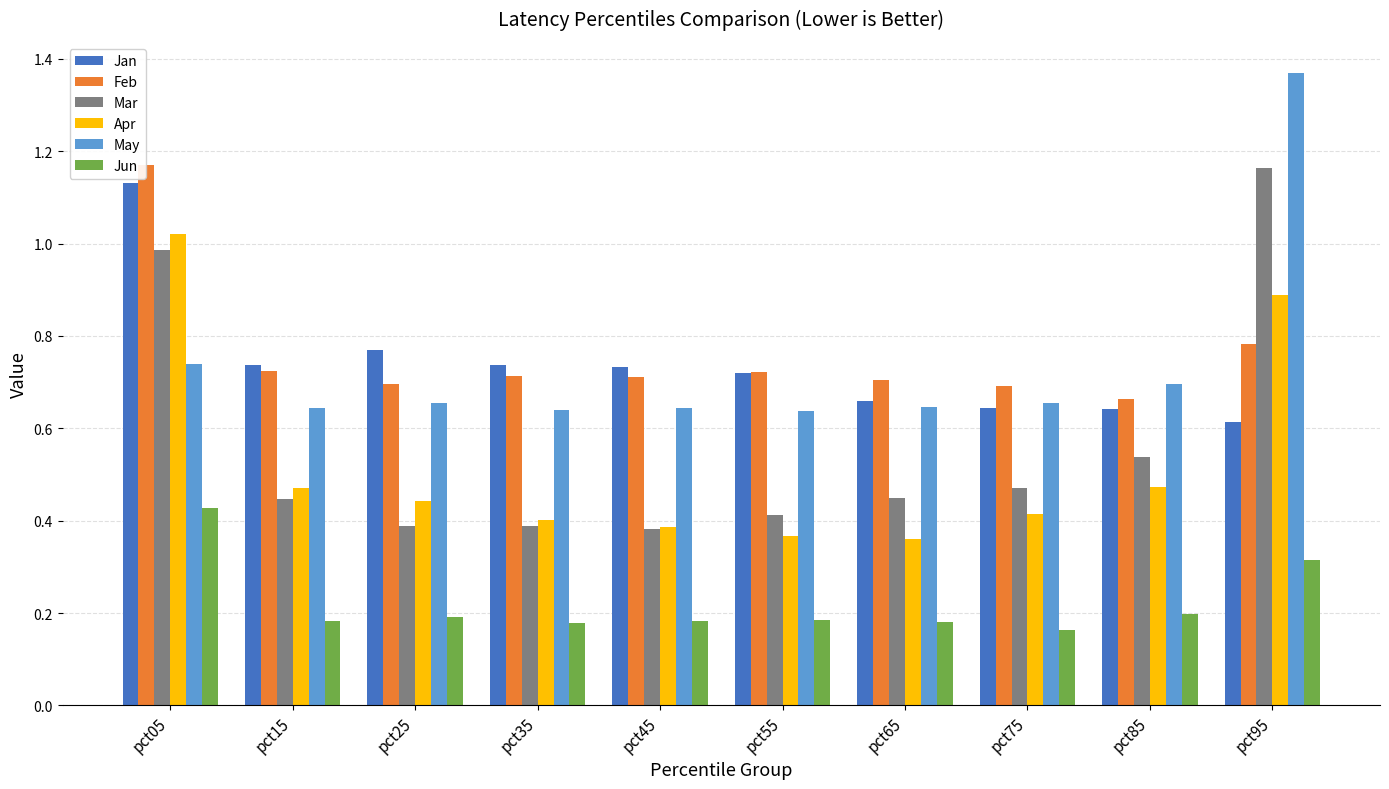

Which category has the lowest value in the Jun series?

pct75